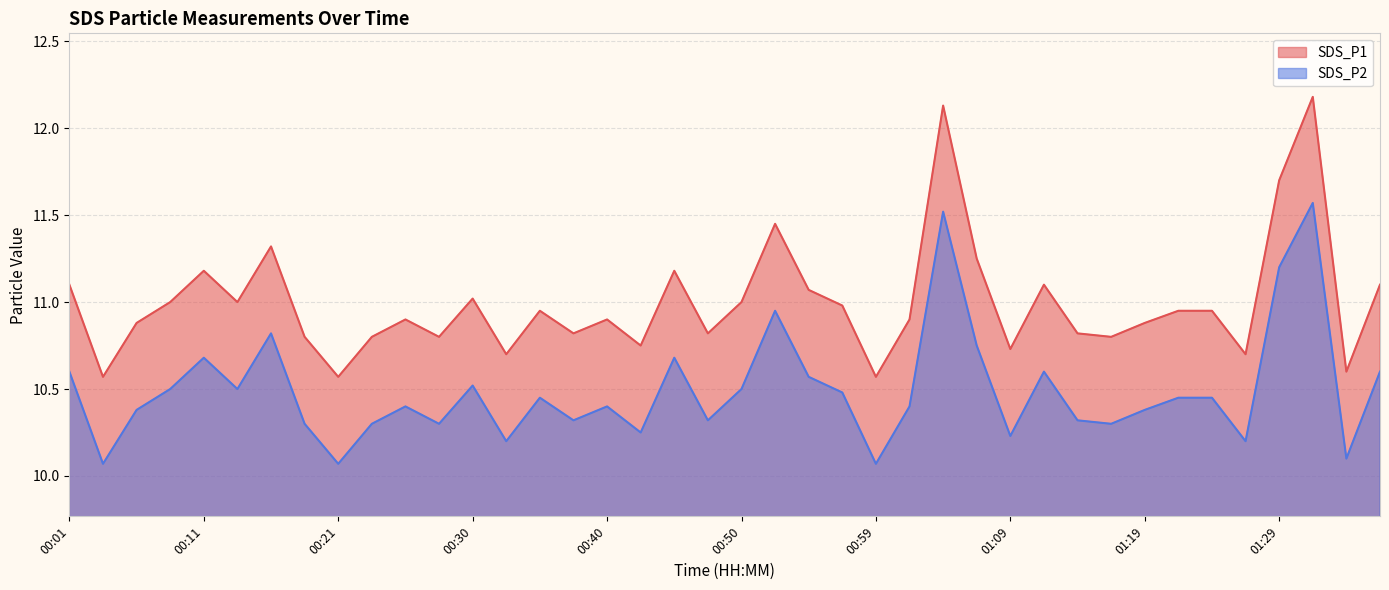

What is the label of the 7th point from the right?

01:21